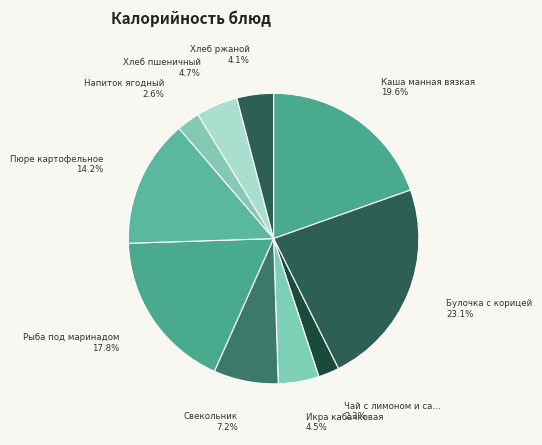

How many segments does this pie chart have?

10